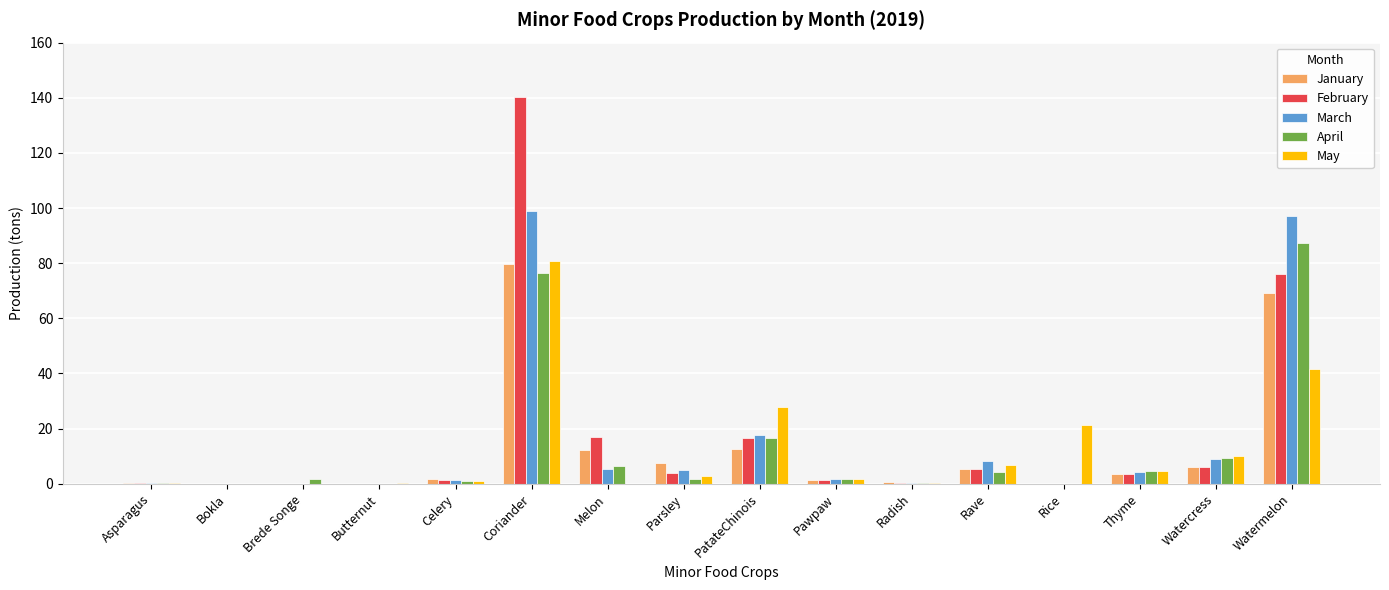

True or false: April has a value of 0.2 at Radish.

True